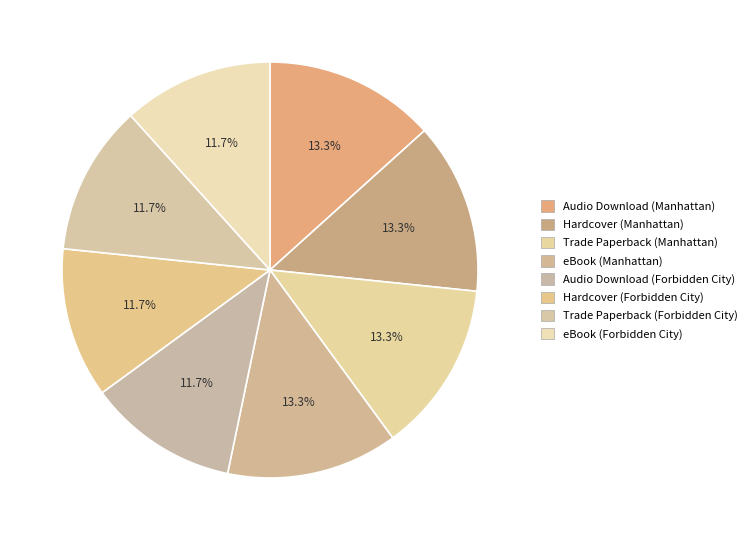

Count the number of slices in the pie.

8